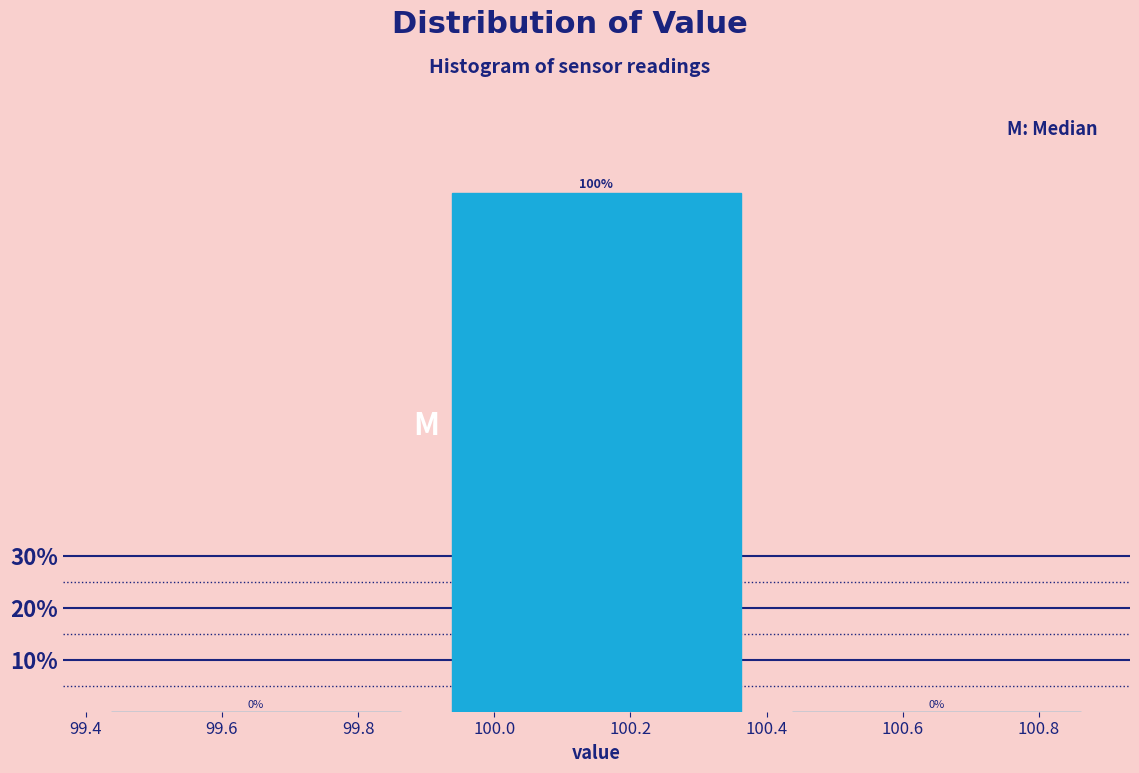

Reading left to right, transcribe this chart: for each bar, give the range it covers on the x-axis and its height.

99.4 to 99.9: 0
99.9 to 100.4: 100
100.4 to 100.9: 0